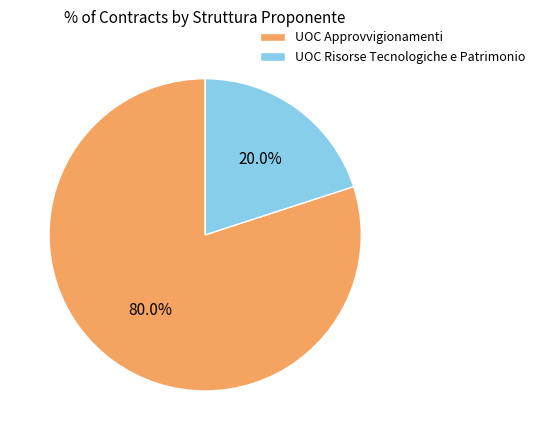

What is the largest slice in the pie chart?

UOC Approvvigionamenti